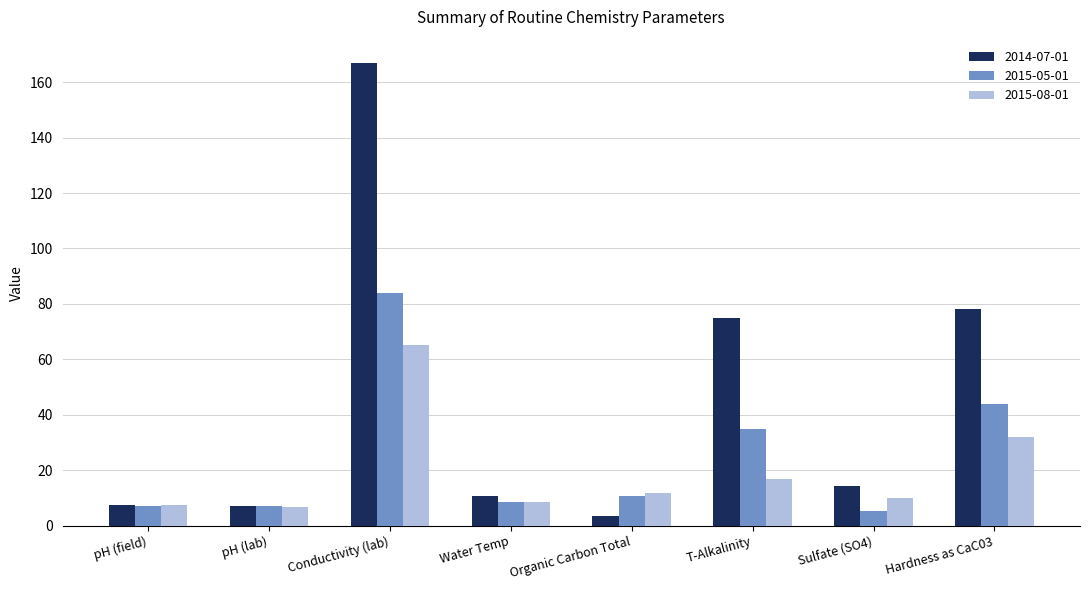

Is the value of 2014-07-01 at pH (lab) greater than the value of 2015-08-01 at Sulfate (SO4)?

No